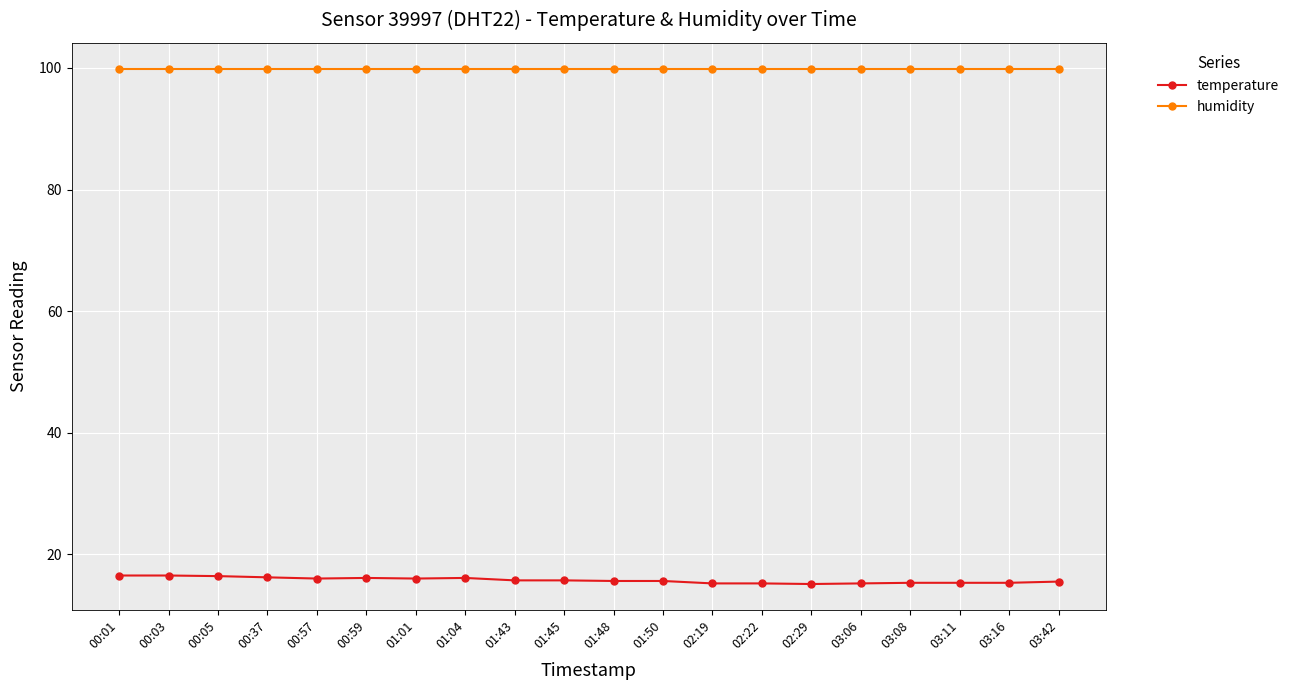

What is the approximate value of temperature at 03:42?

15.5